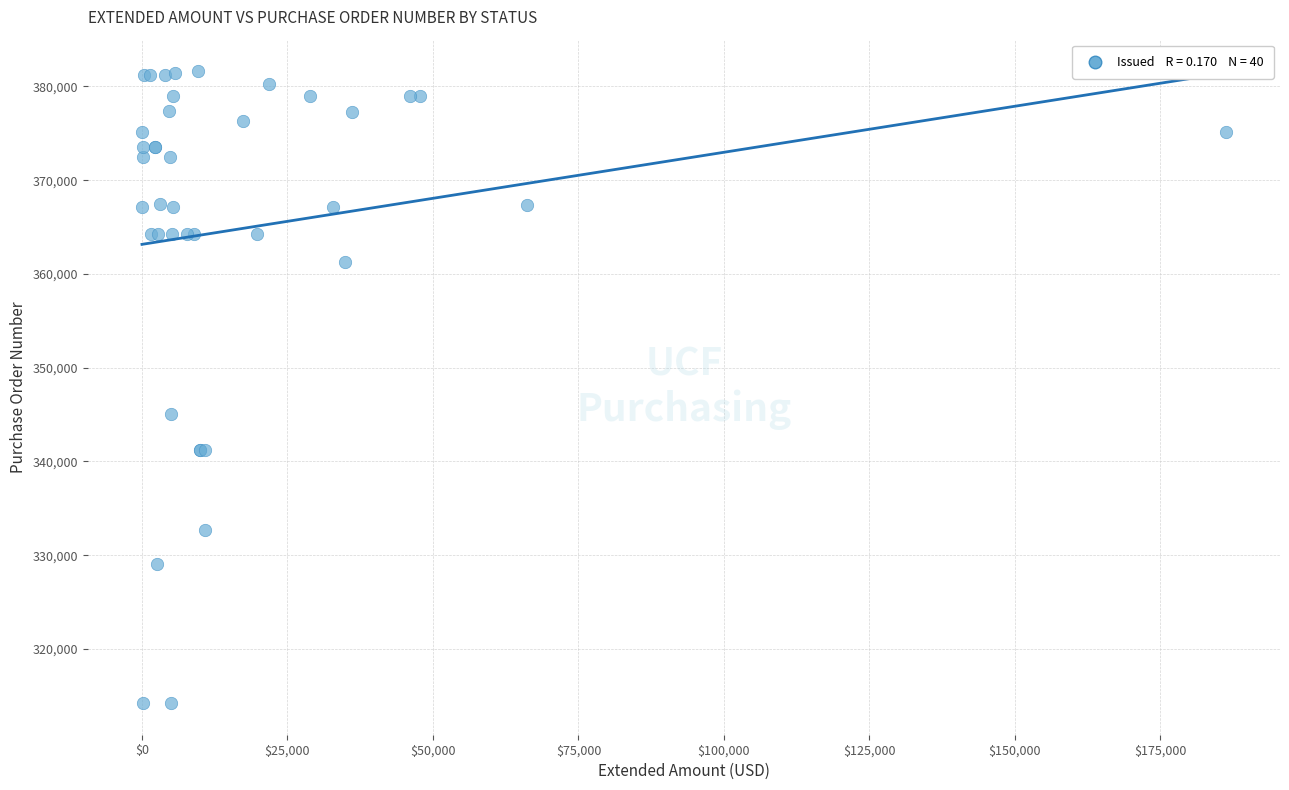

What Y value in the scatter plot is closest to 347922?

345104